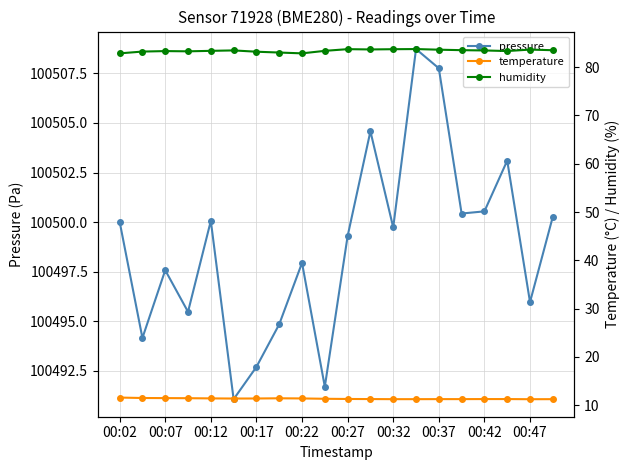

At which label is pressure closest to 100499?

00:27